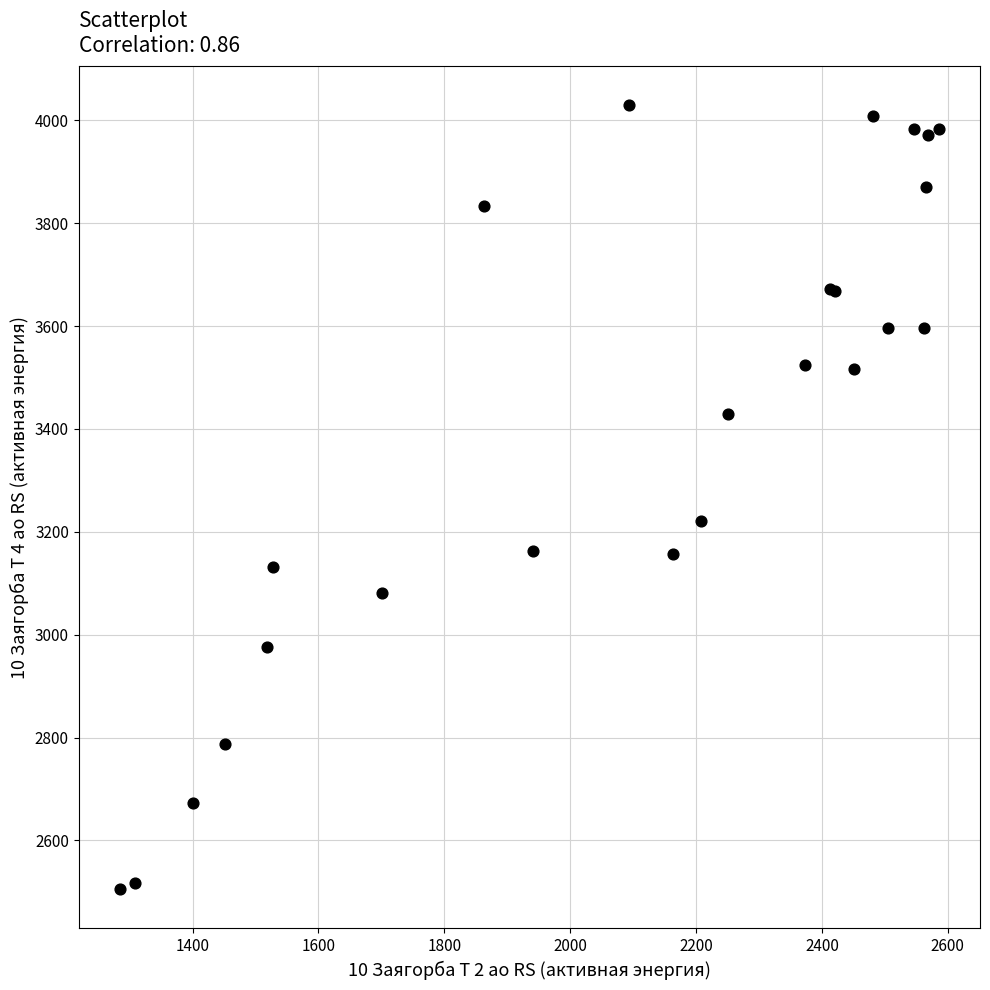

What Y value in the scatter plot is closest to 3267?

3222